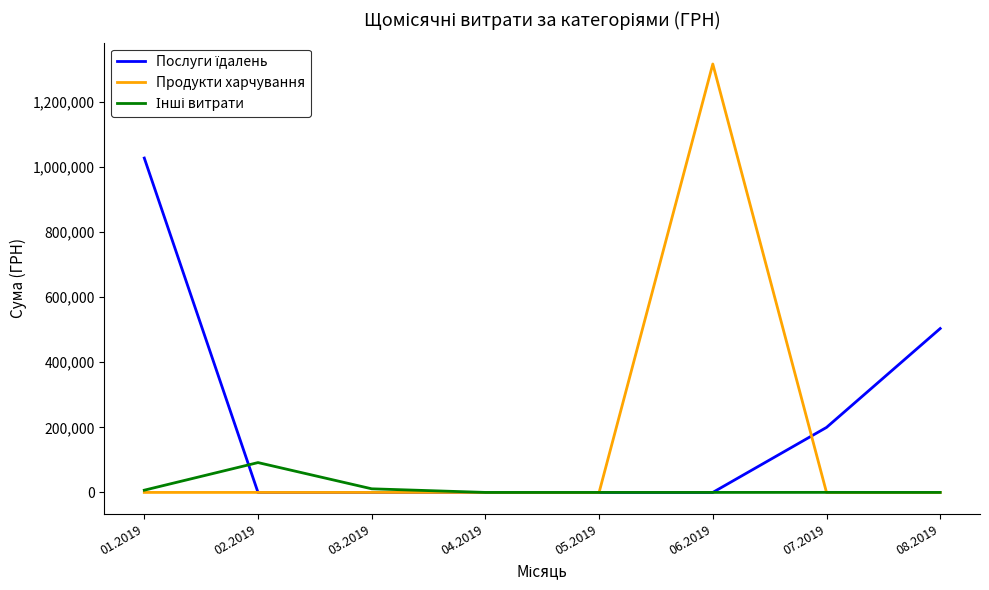

What is the maximum value for Продукти харчування?

1316889.5